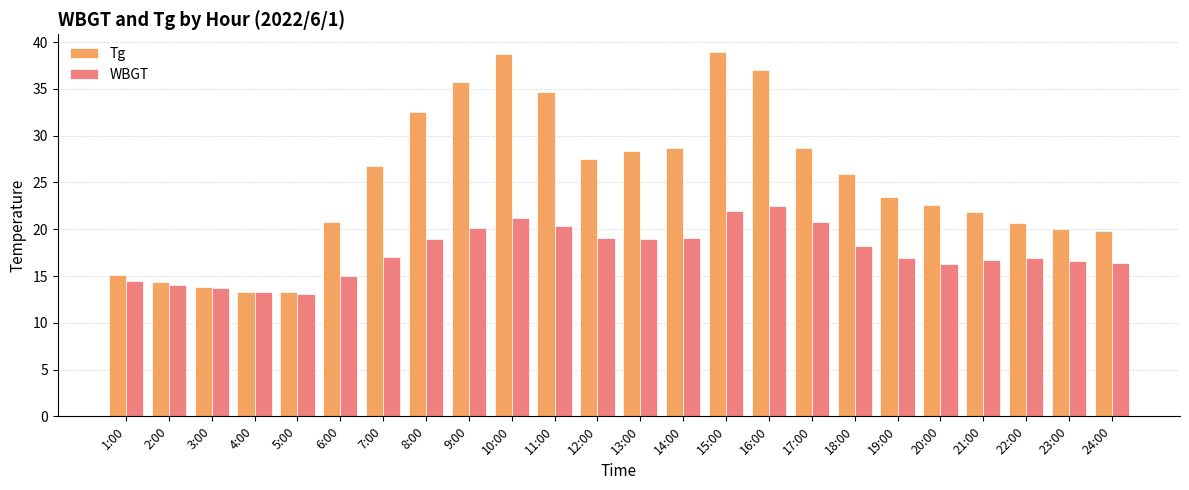

What are all the series names shown in the legend?

Tg, WBGT